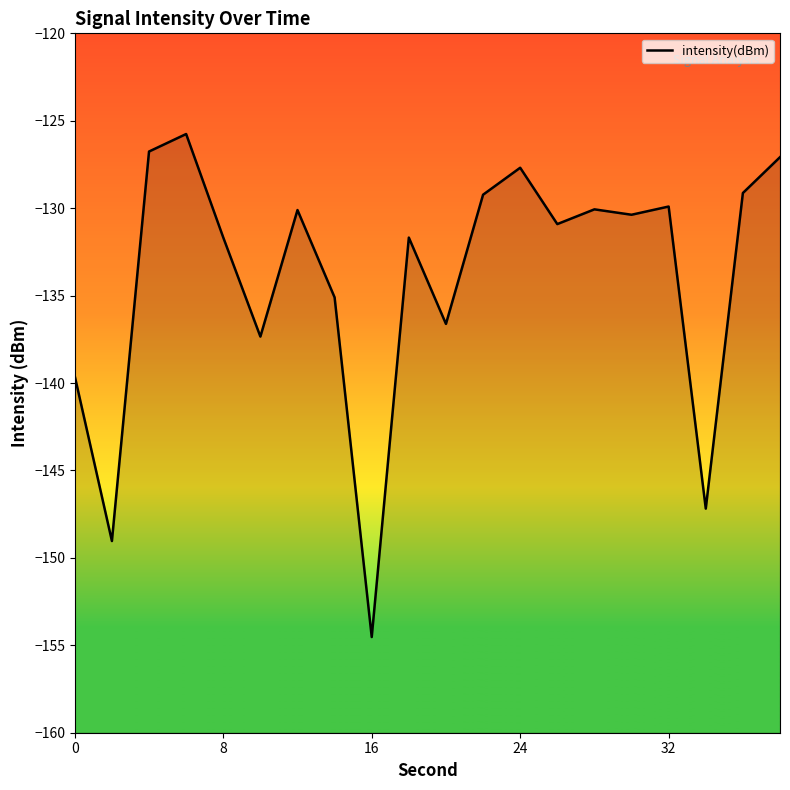

What is the maximum value shown in the chart?

-125.8